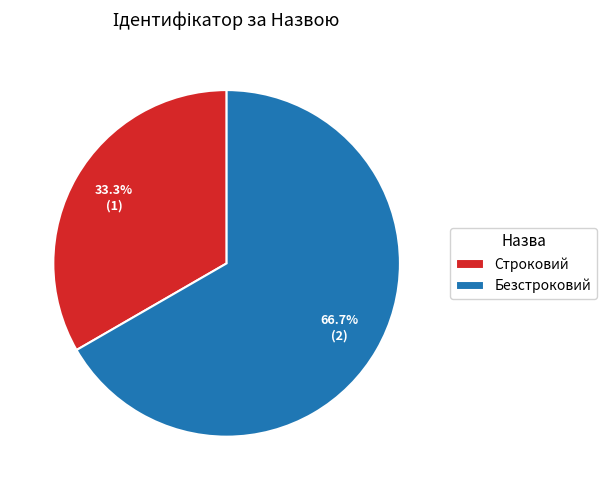

Rank the categories by value from lowest to highest.

Строковий, Безстроковий